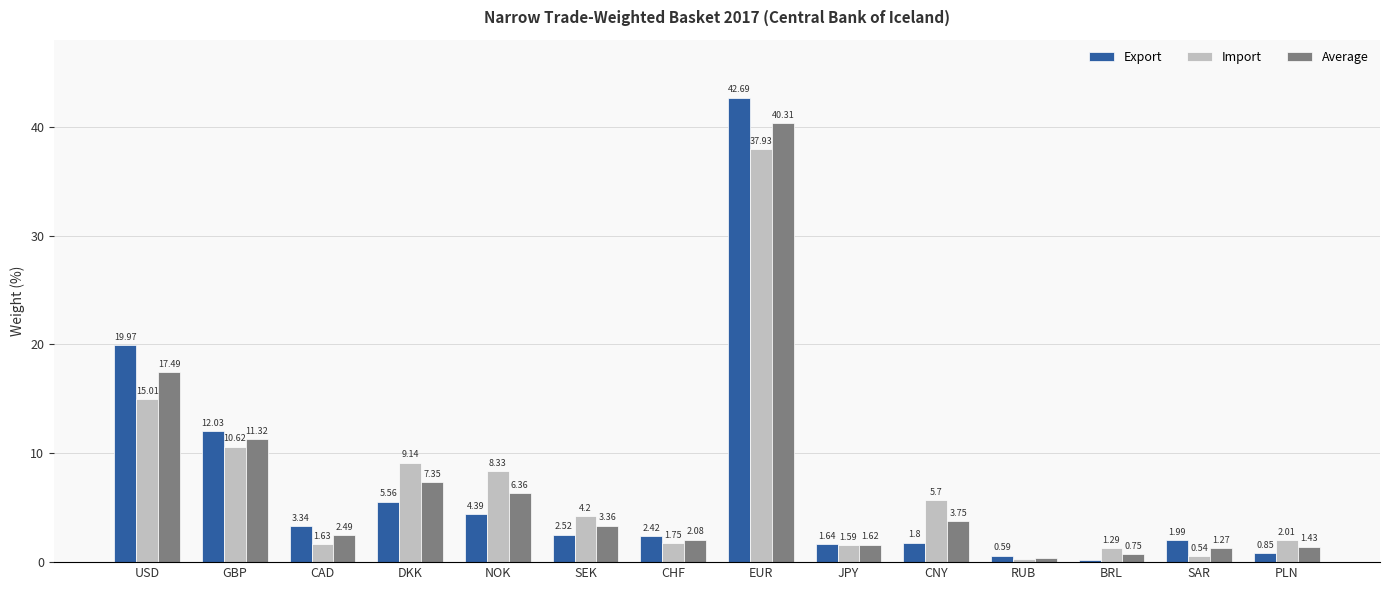

Is it true that Import equals 1.8 at CHF?

True